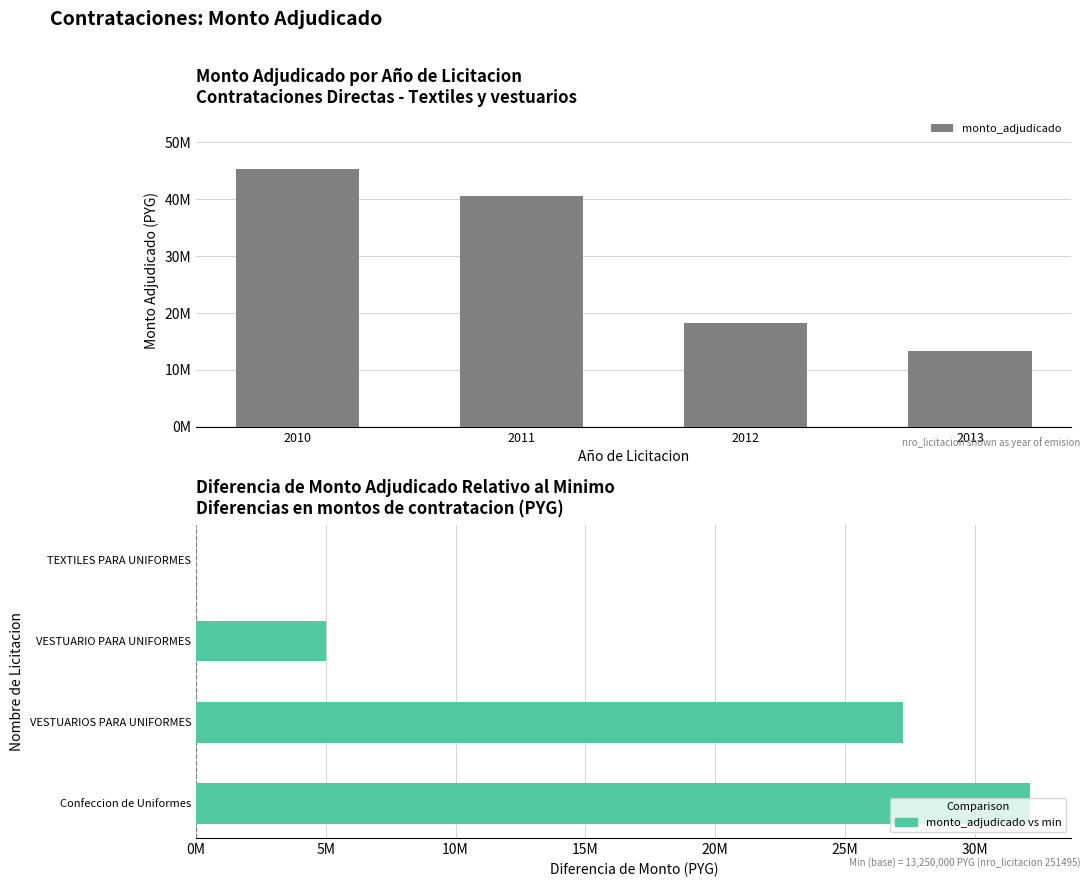

The value at 2013 is 0. True or false?

True